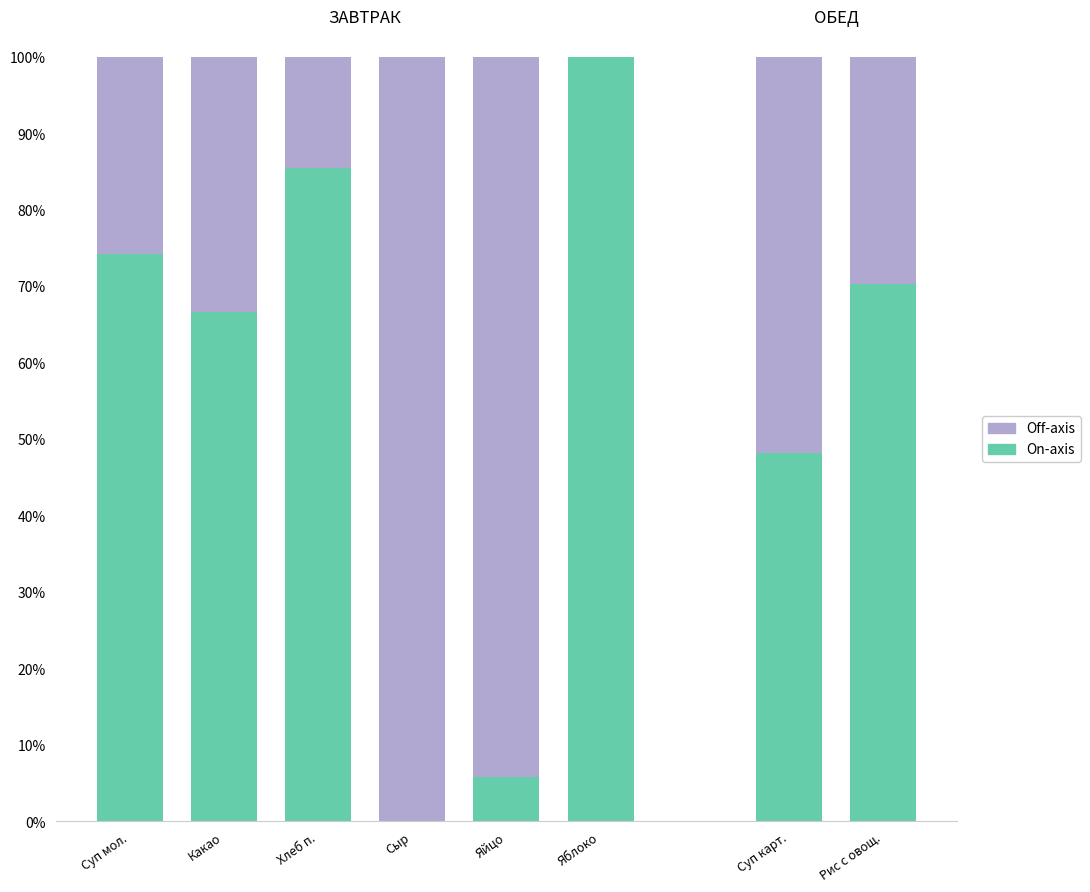

Rank the series at Суп мол. from highest to lowest value.

On-axis, Off-axis